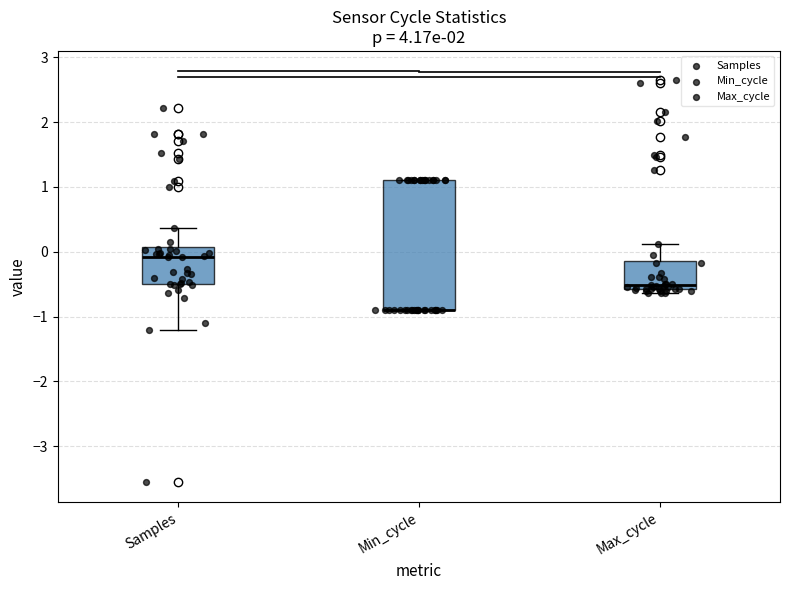

Comparing the boxes themselves (not the whiskers), which one is the tallest?

Min_cycle